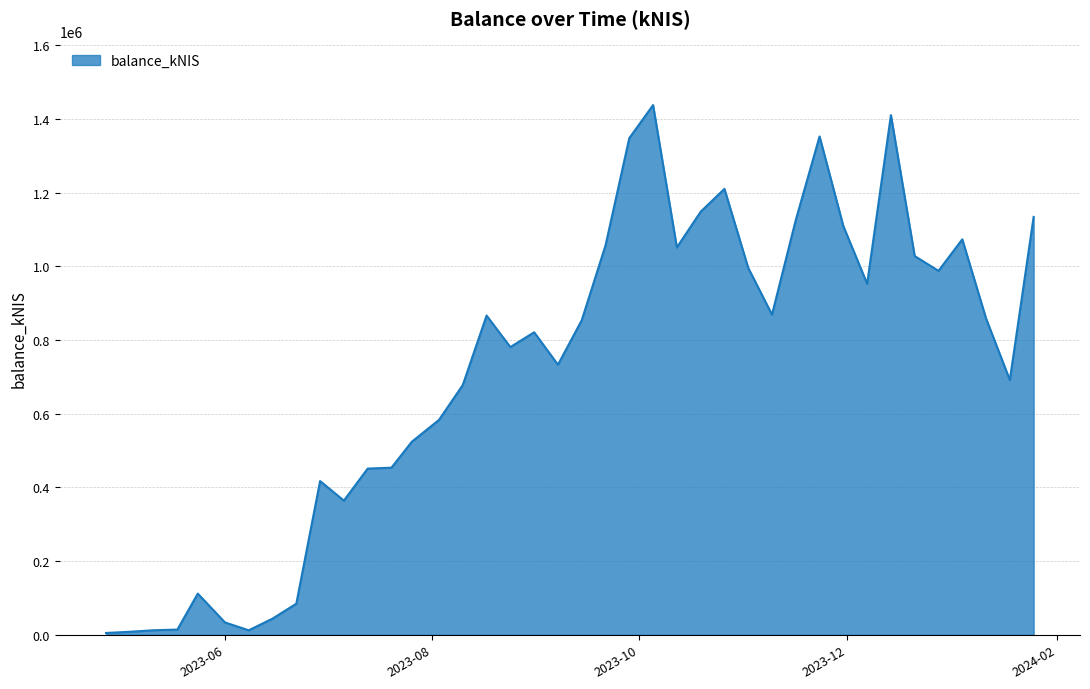

What is the maximum value shown in the chart?

1437164.3